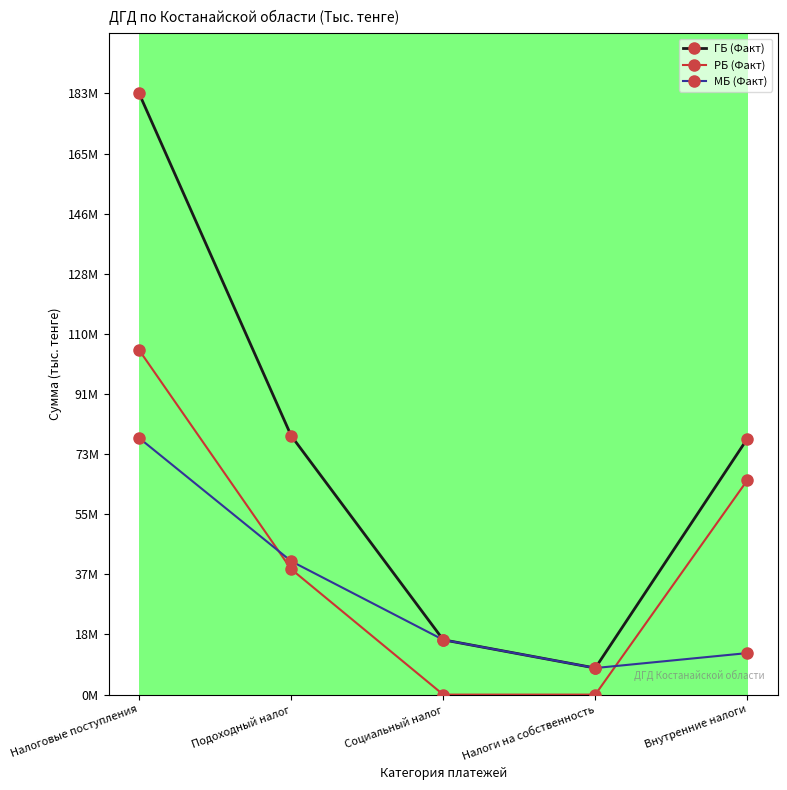

Where does the ГБ (Факт) series first go above 77?

Налоговые поступления